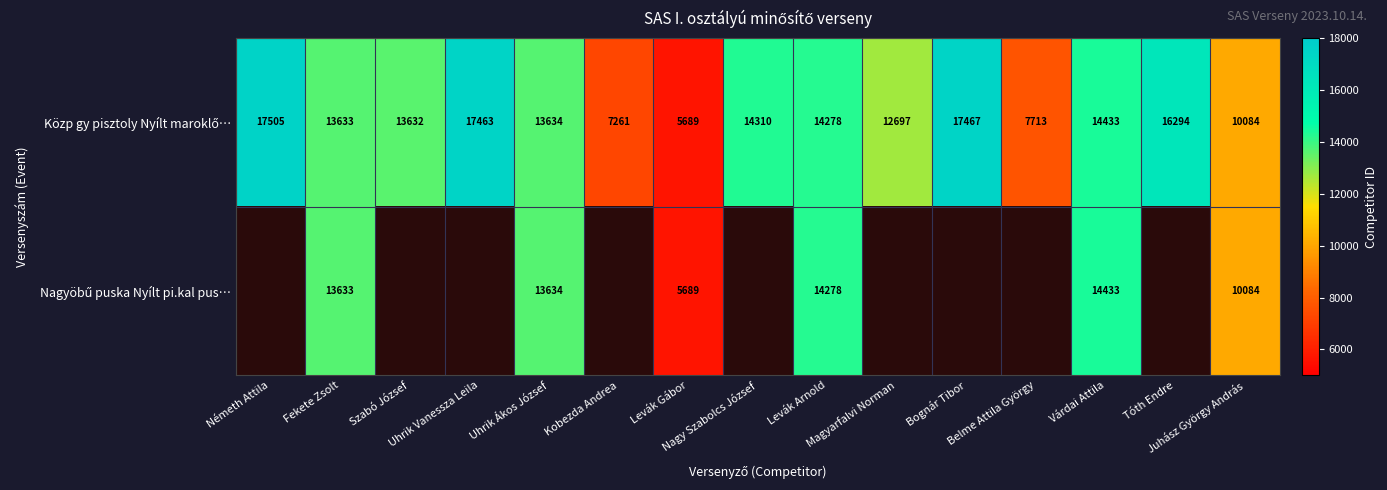

What is the sum of all Közp gy pisztoly Nyílt maroklő… values?

196093.0